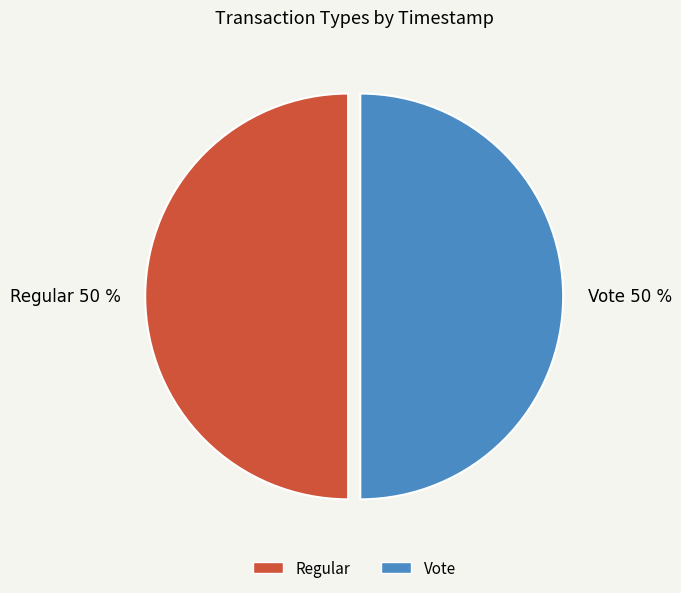

What is the ratio of the value at Regular 50 % to the value at Vote 50 %?

1.0